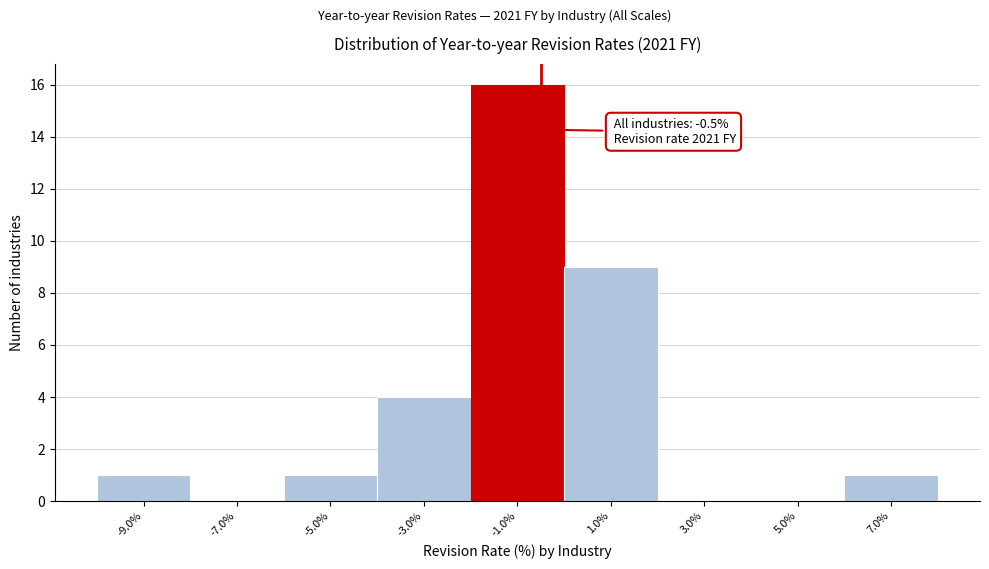

Which range on the x-axis has the tallest bar?

-2 to 0